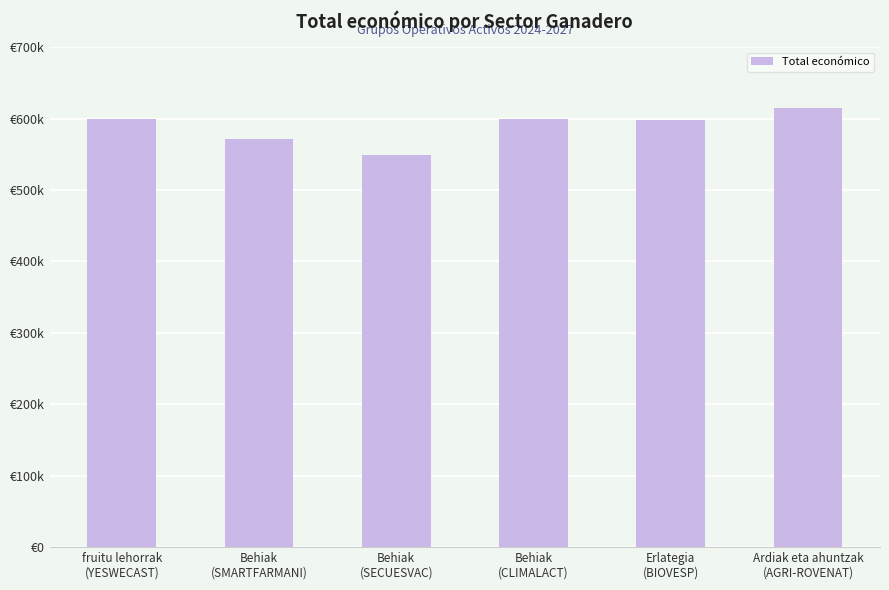

Which has a higher value, Ardiak eta ahuntzak
(AGRI-ROVENAT) or fruitu lehorrak
(YESWECAST)?

Ardiak eta ahuntzak
(AGRI-ROVENAT)